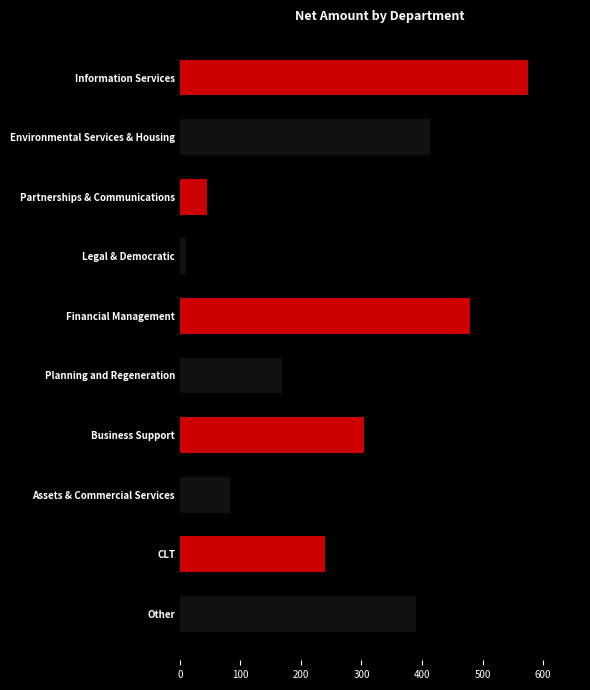

List the labels in order of value, largest first.

Information Services, Financial Management, Environmental Services & Housing, Other, Business Support, CLT, Planning and Regeneration, Assets & Commercial Services, Partnerships & Communications, Legal & Democratic